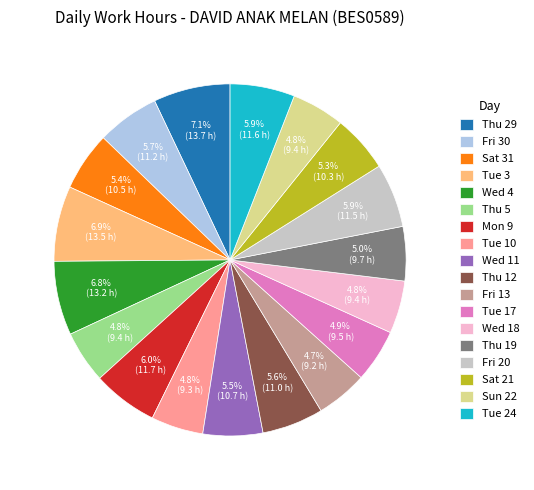

Is there any slice that represents more than half of the pie?

No